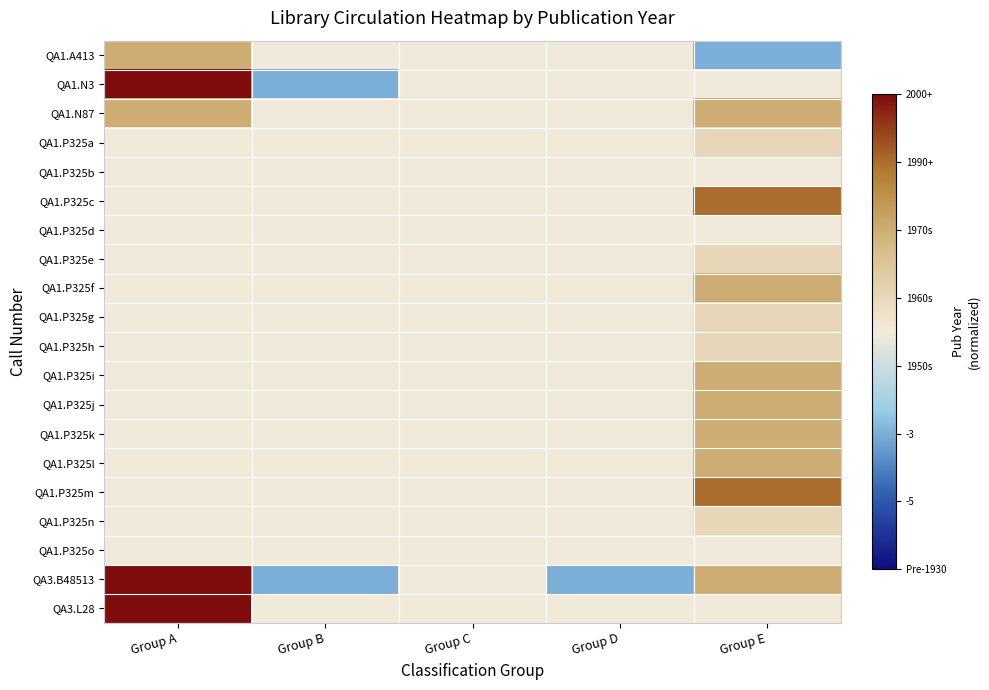

Reading left to right, list all the values displayed in this chart.

QA1.A413: Group A=3	Group B=0	Group C=0	Group D=0	Group E=-3
QA1.N3: Group A=7	Group B=-3	Group C=0	Group D=0	Group E=0
QA1.N87: Group A=3	Group B=0	Group C=0	Group D=0	Group E=3
QA1.P325a: Group A=0	Group B=0	Group C=0	Group D=0	Group E=1
QA1.P325b: Group A=0	Group B=0	Group C=0	Group D=0	Group E=0
QA1.P325c: Group A=0	Group B=0	Group C=0	Group D=0	Group E=5
QA1.P325d: Group A=0	Group B=0	Group C=0	Group D=0	Group E=0
QA1.P325e: Group A=0	Group B=0	Group C=0	Group D=0	Group E=1
QA1.P325f: Group A=0	Group B=0	Group C=0	Group D=0	Group E=3
QA1.P325g: Group A=0	Group B=0	Group C=0	Group D=0	Group E=1
QA1.P325h: Group A=0	Group B=0	Group C=0	Group D=0	Group E=1
QA1.P325i: Group A=0	Group B=0	Group C=0	Group D=0	Group E=3
QA1.P325j: Group A=0	Group B=0	Group C=0	Group D=0	Group E=3
QA1.P325k: Group A=0	Group B=0	Group C=0	Group D=0	Group E=3
QA1.P325l: Group A=0	Group B=0	Group C=0	Group D=0	Group E=3
QA1.P325m: Group A=0	Group B=0	Group C=0	Group D=0	Group E=5
QA1.P325n: Group A=0	Group B=0	Group C=0	Group D=0	Group E=1
QA1.P325o: Group A=0	Group B=0	Group C=0	Group D=0	Group E=0
QA3.B48513: Group A=7	Group B=-3	Group C=0	Group D=-3	Group E=3
QA3.L28: Group A=7	Group B=0	Group C=0	Group D=0	Group E=0